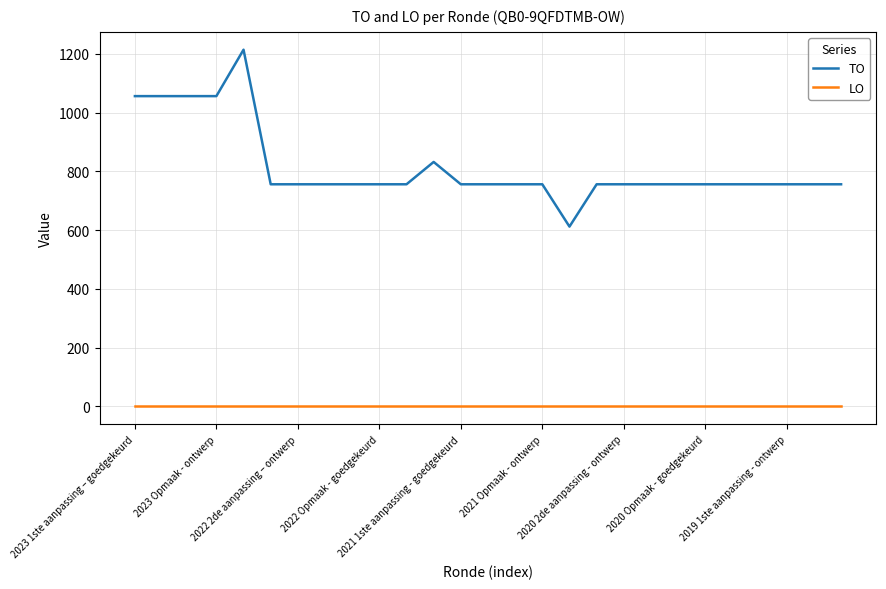

How many lines are shown in the chart?

2